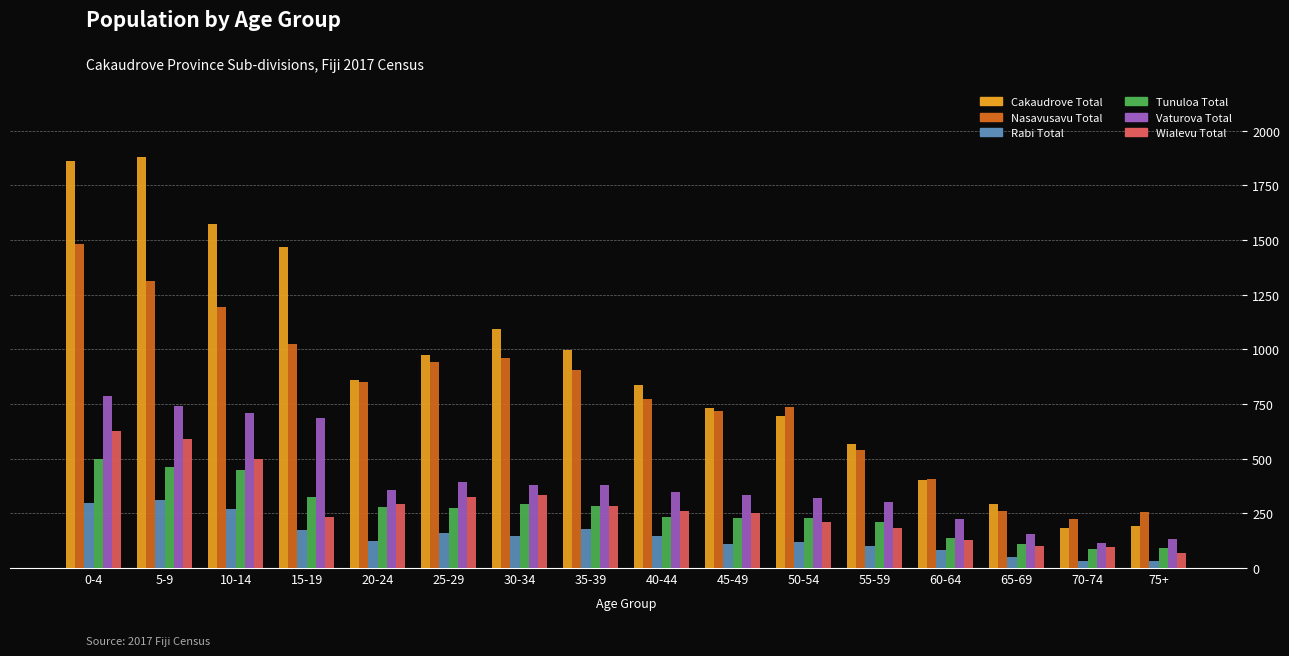

How many values in the Wialevu Total series are below 263?

8